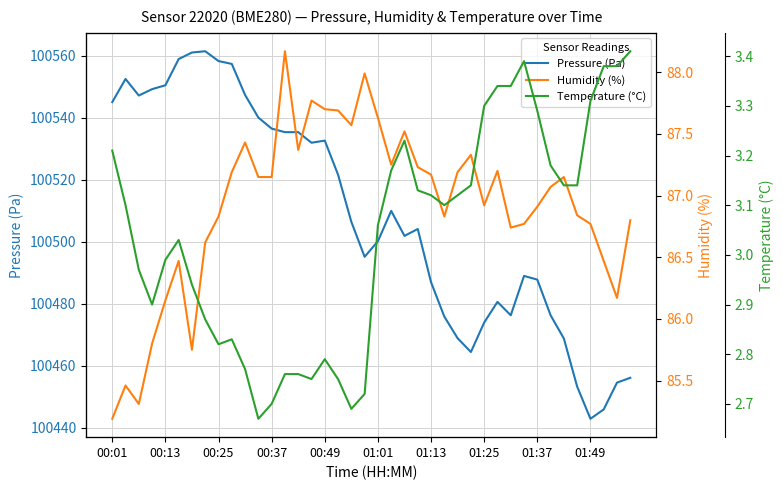

True or false: Temperature (°C) and Humidity (%) intersect in this chart.

False